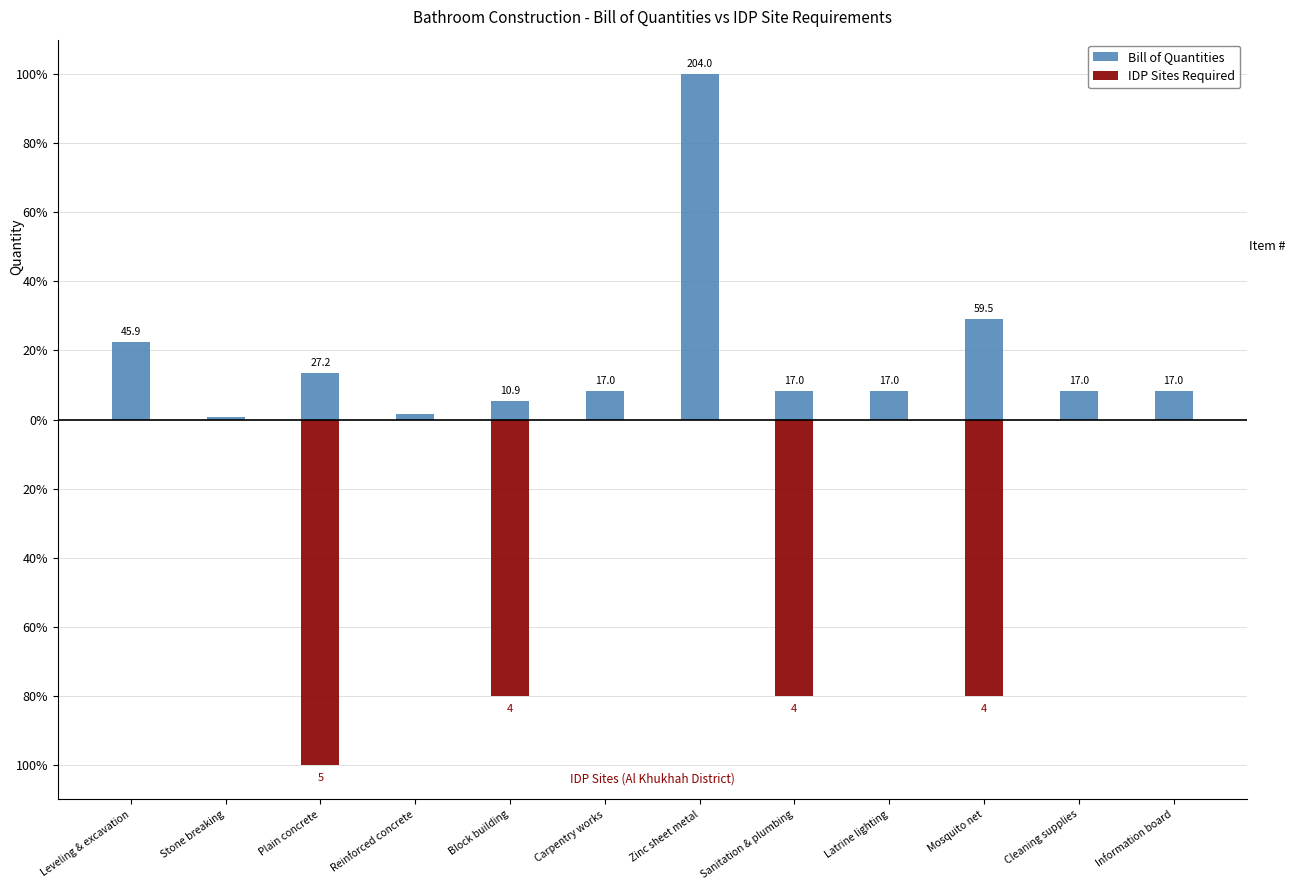

At which label is the value closest to 50?

Mosquito net